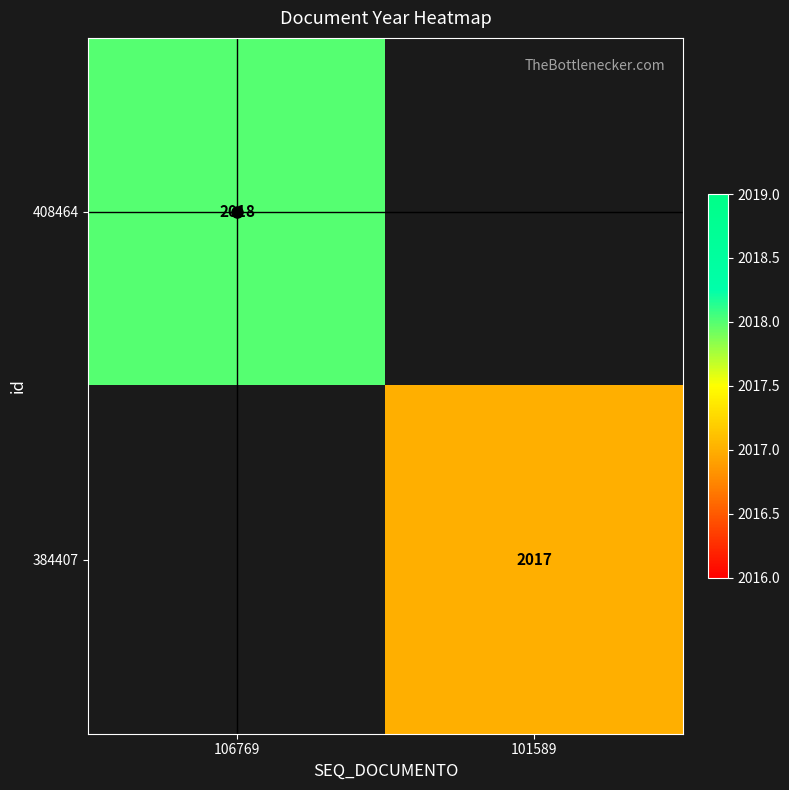

List the labels in order of 384407 value, largest first.

106769, 101589